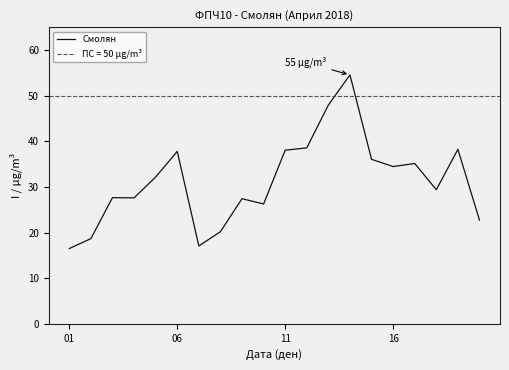

At which category does the chart reach its minimum across all series?

01